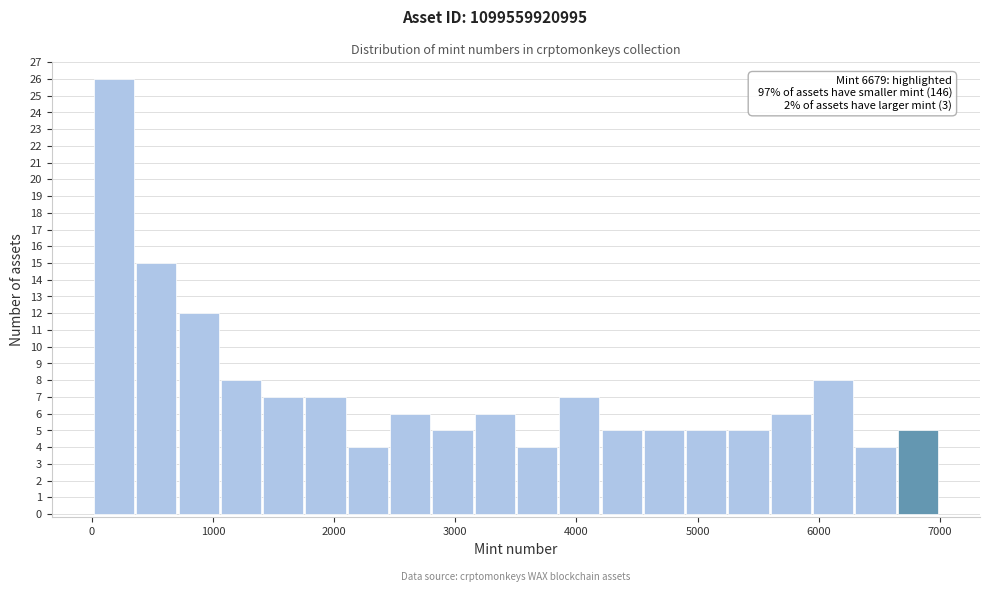

Read against the x-axis, roughly where is the centre of the tallest bar?

200